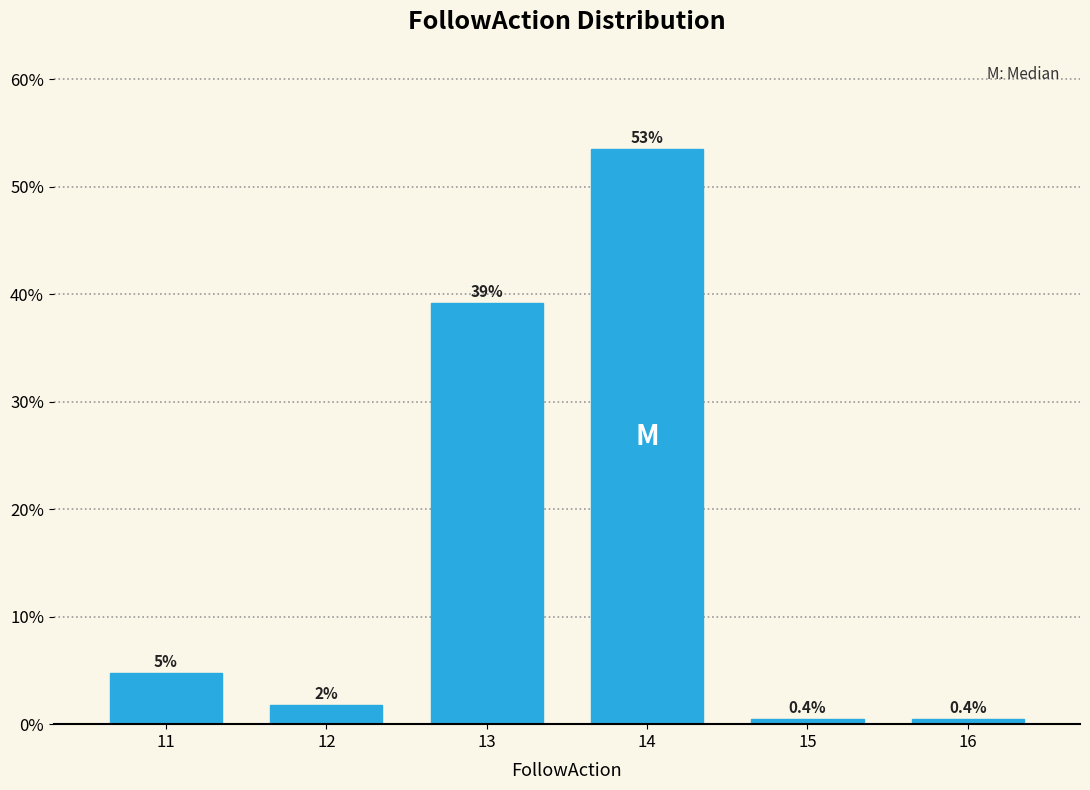

The value at 13 is 68.4. True or false?

False